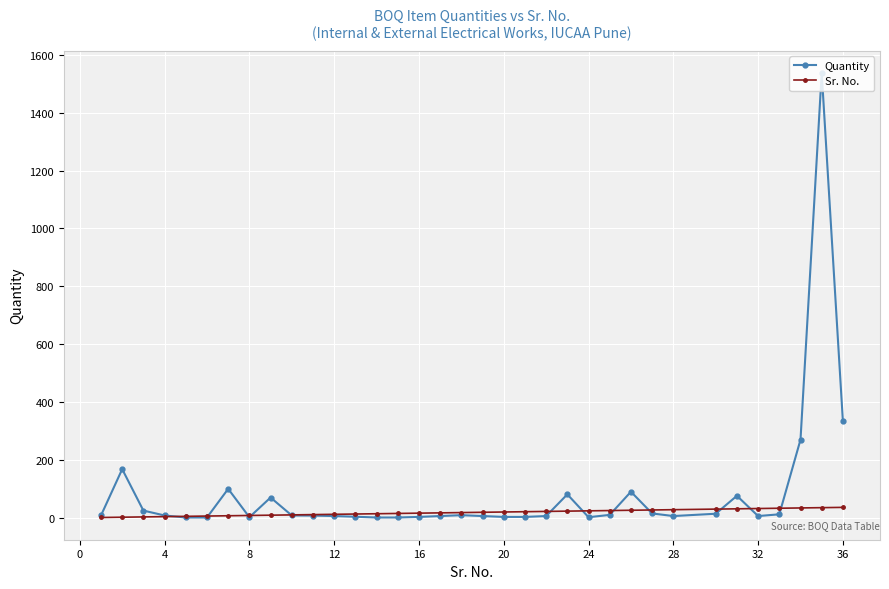

Rank the series by their maximum value, from highest to lowest.

Quantity, Sr. No.